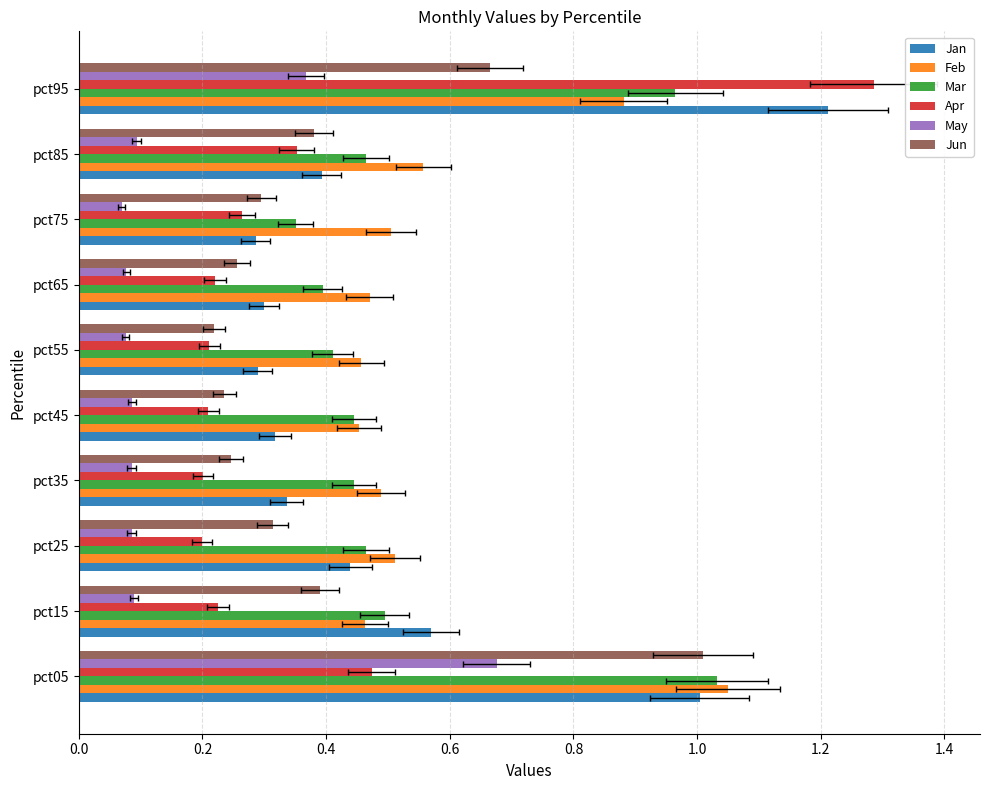

How many categories are shown in the chart?

10